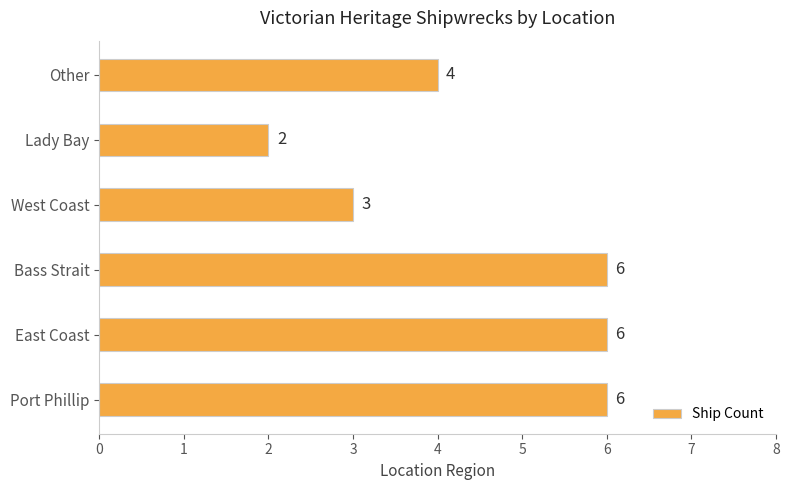

Reading bottom to top, list all the values displayed in this chart.

6	6	6	3	2	4